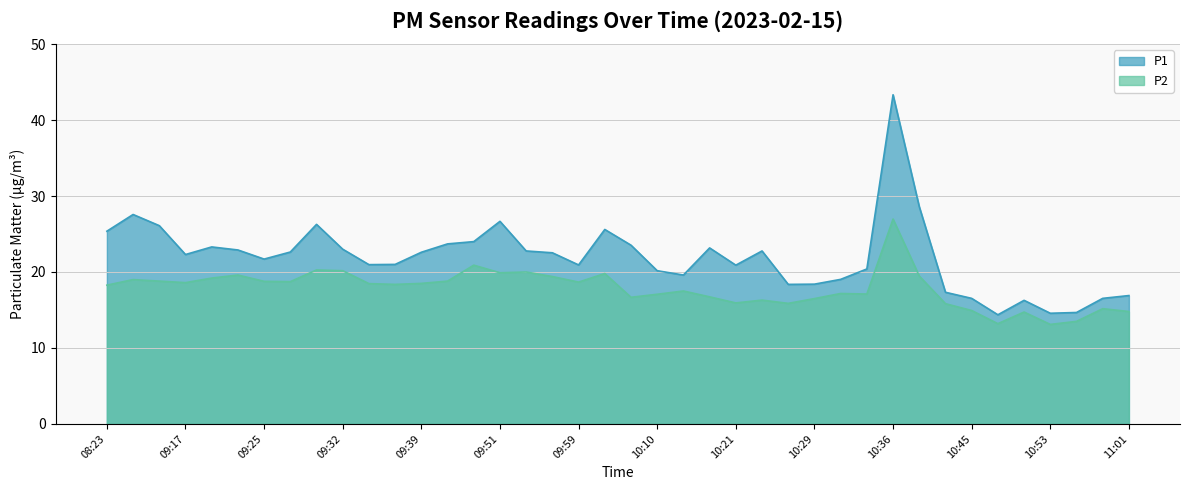

What is the difference between the second highest and second lowest values in the P2 series?

7.7